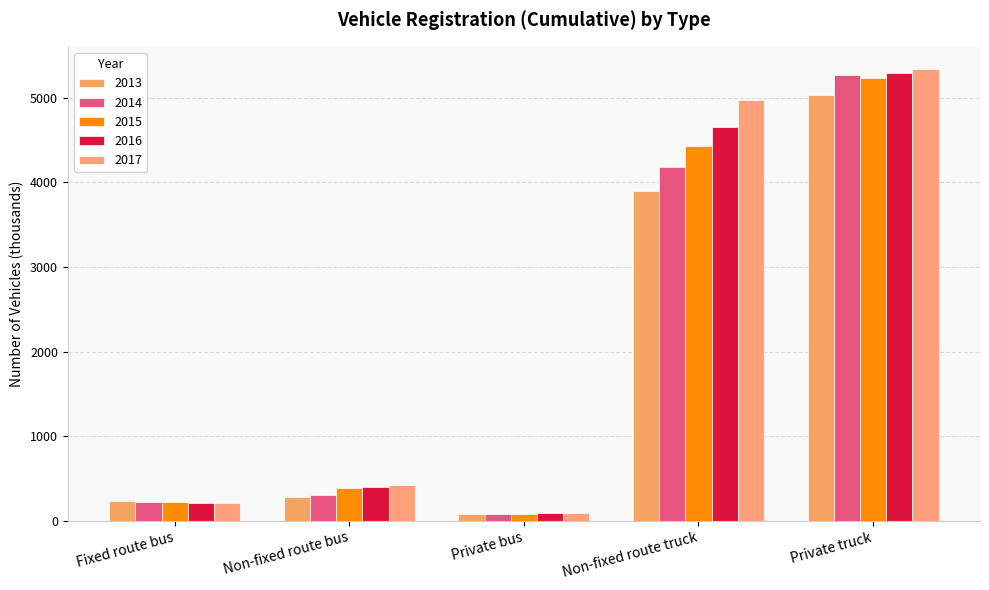

Reading left to right, extract all data points from this chart.

2013: Fixed route bus=231	Non-fixed route bus=287	Private bus=84	Non-fixed route truck=3902	Private truck=5030
2014: Fixed route bus=220	Non-fixed route bus=304	Private bus=82	Non-fixed route truck=4182	Private truck=5273
2015: Fixed route bus=218	Non-fixed route bus=392	Private bus=85	Non-fixed route truck=4436	Private truck=5236
2016: Fixed route bus=208	Non-fixed route bus=401	Private bus=88	Non-fixed route truck=4660	Private truck=5290
2017: Fixed route bus=206	Non-fixed route bus=419	Private bus=88	Non-fixed route truck=4978	Private truck=5337